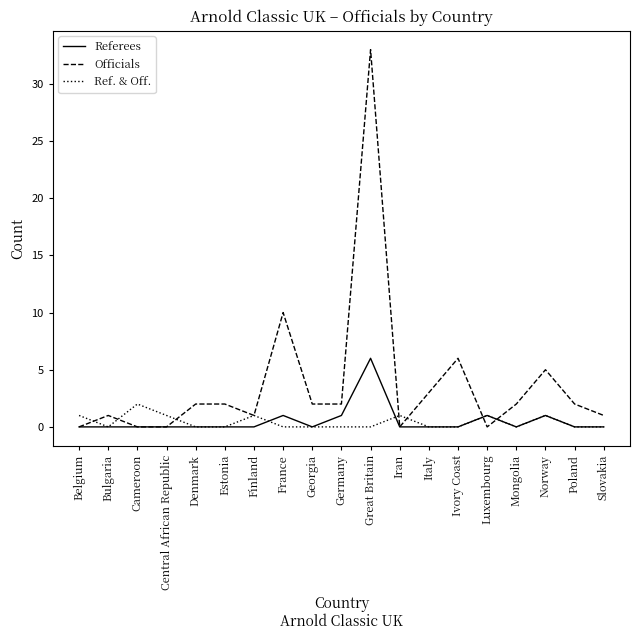

Reading left to right, extract all data points from this chart.

Referees: Belgium=0	Bulgaria=0	Cameroon=0	Central African Republic=0	Denmark=0	Estonia=0	Finland=0	France=1	Georgia=0	Germany=1	Great Britain=6	Iran=0	Italy=0	Ivory Coast=0	Luxembourg=1	Mongolia=0	Norway=1	Poland=0	Slovakia=0
Officials: Belgium=0	Bulgaria=1	Cameroon=0	Central African Republic=0	Denmark=2	Estonia=2	Finland=1	France=10	Georgia=2	Germany=2	Great Britain=33	Iran=0	Italy=3	Ivory Coast=6	Luxembourg=0	Mongolia=2	Norway=5	Poland=2	Slovakia=1
Ref. & Off.: Belgium=1	Bulgaria=0	Cameroon=2	Central African Republic=1	Denmark=0	Estonia=0	Finland=1	France=0	Georgia=0	Germany=0	Great Britain=0	Iran=1	Italy=0	Ivory Coast=0	Luxembourg=1	Mongolia=0	Norway=1	Poland=0	Slovakia=0